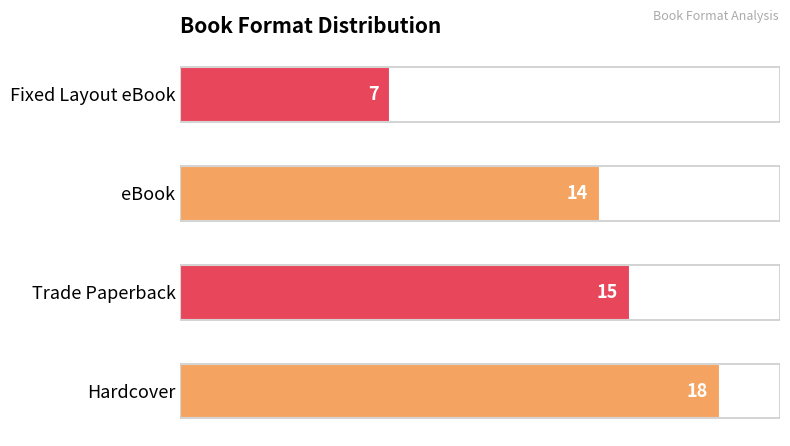

Reading bottom to top, list all the values displayed in this chart.

Hardcover=18	Trade Paperback=15	eBook=14	Fixed Layout eBook=7